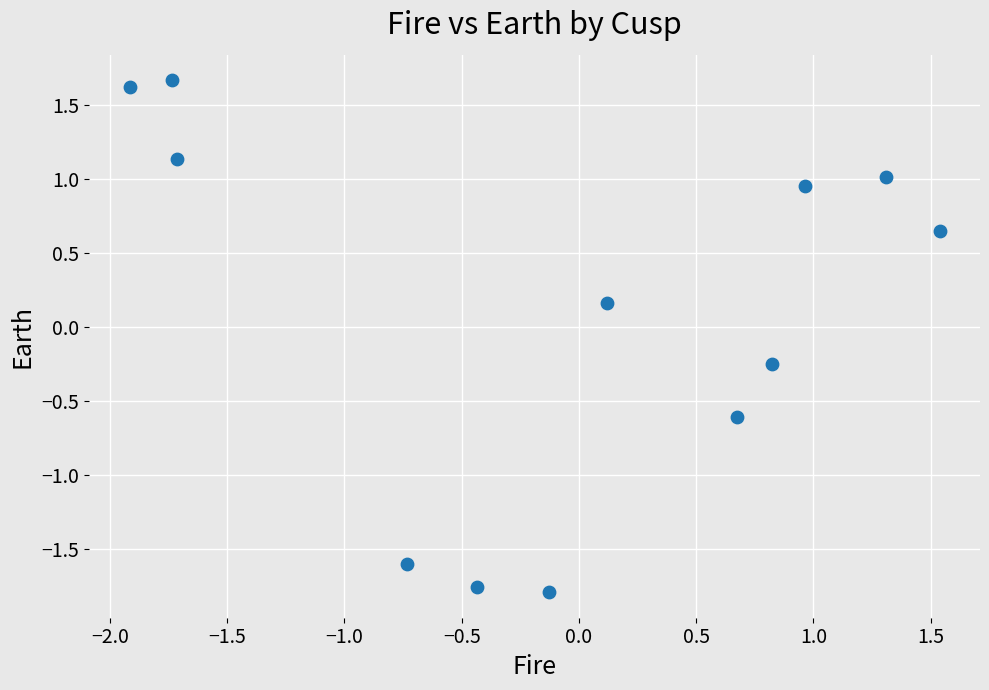

What is the range of Y values (max minus min)?

3.5